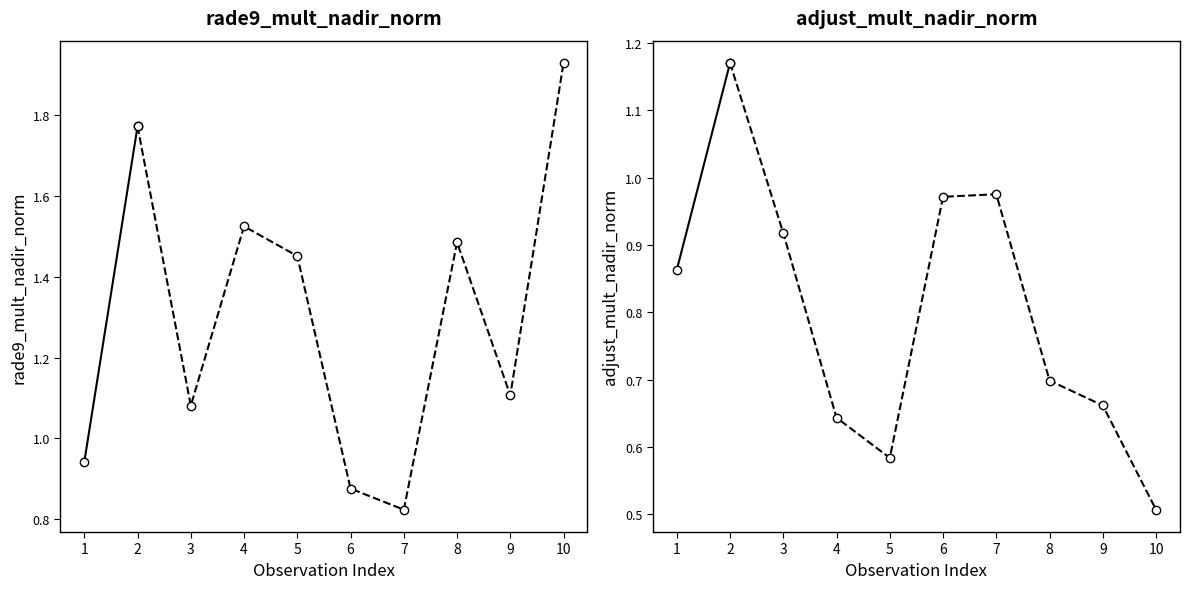

Where does the rade9_mult_nadir_norm series first go above 1?

2